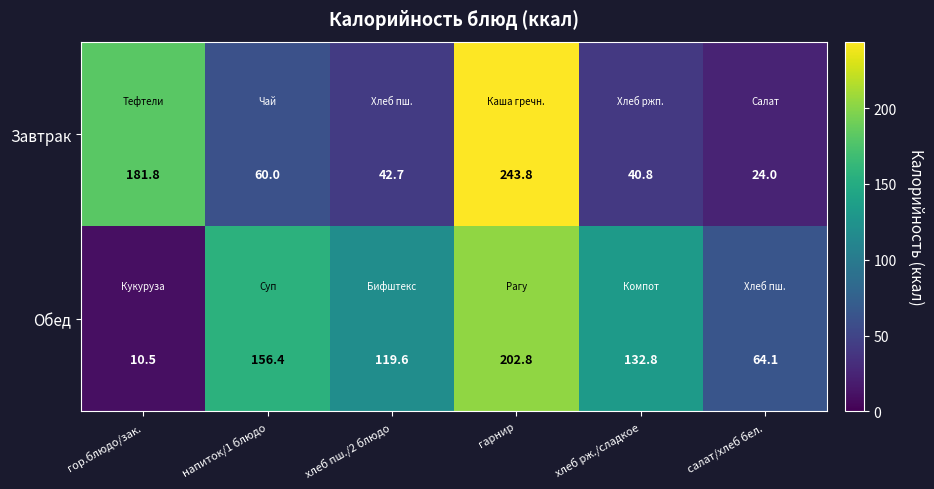

Between напиток/1 блюдо and салат/хлеб бел., which series saw the biggest shift?

Обед